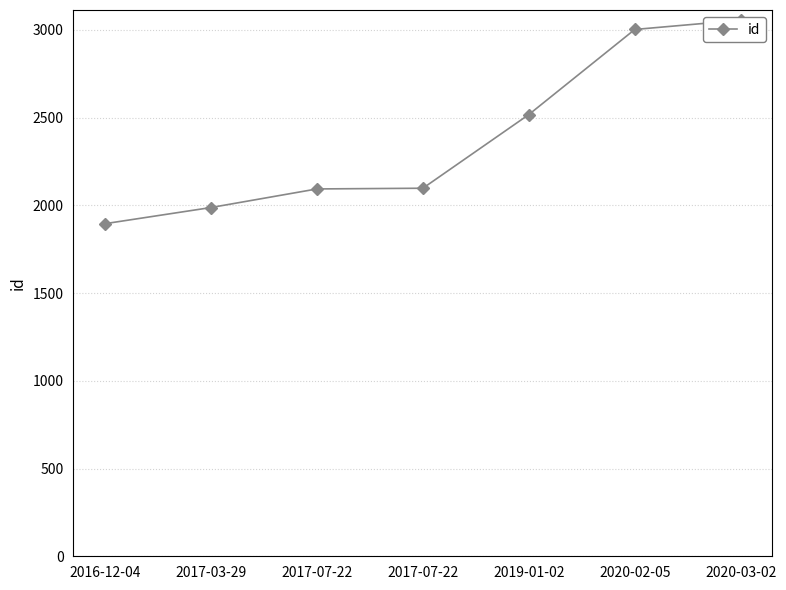

Reading right to left, transcribe all the data shown in this chart.

3056	3003	2518	2098	2094	1988	1896